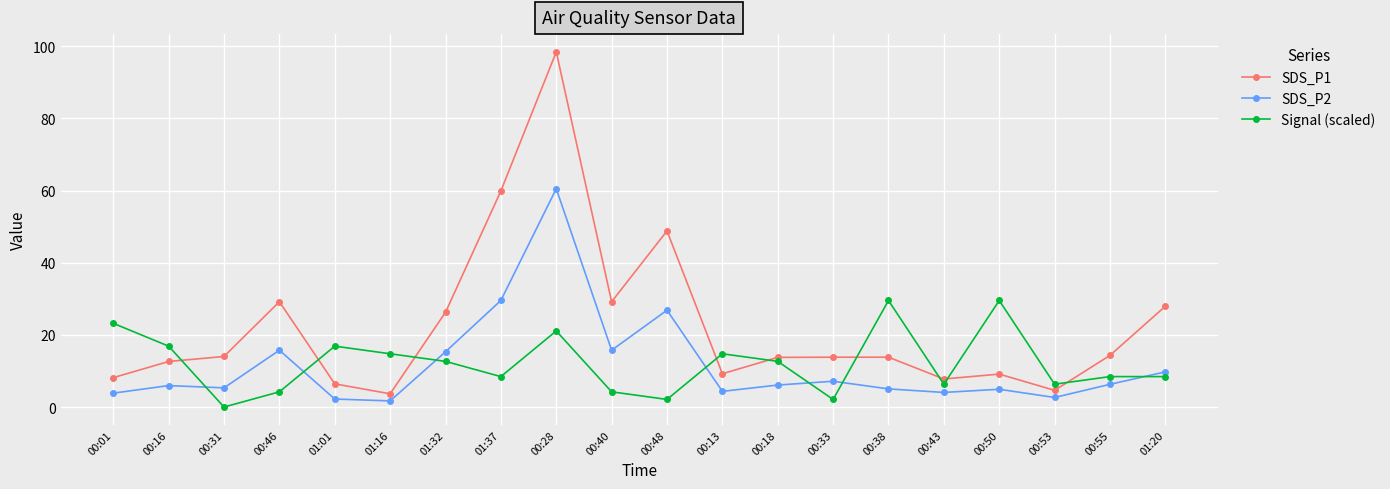

How many data points does each series have?

20